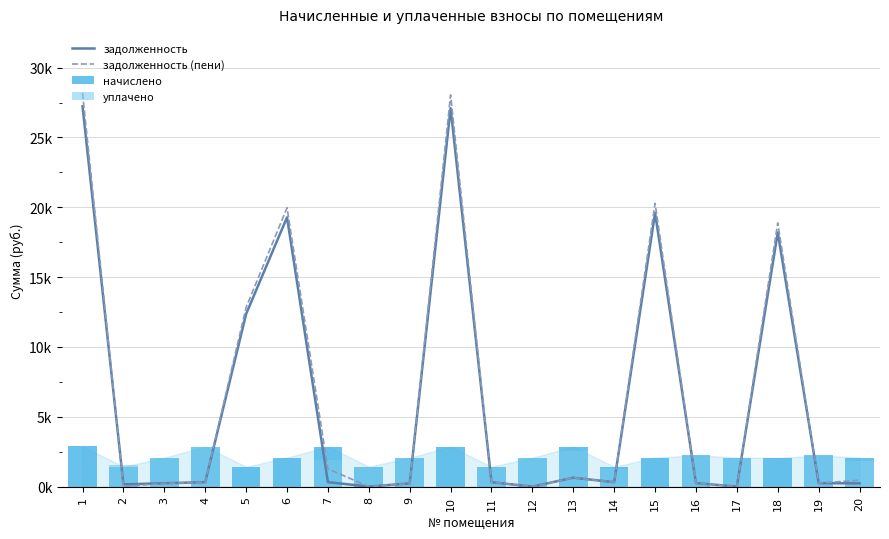

Which category has the lowest value in the начислено series?

2